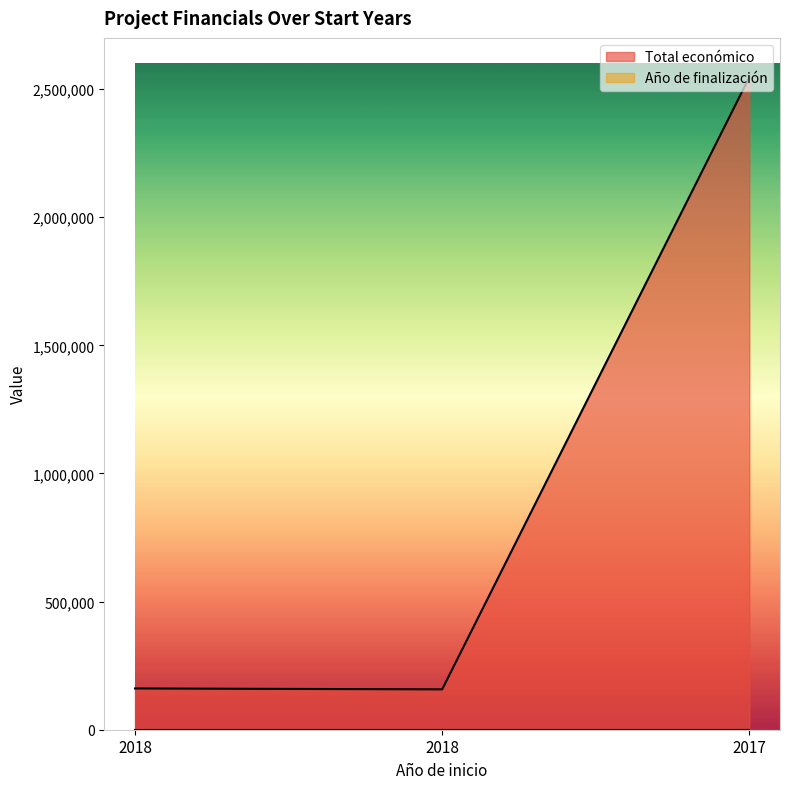

Reading left to right, what are all the values shown in this chart?

2018=161050	2018=157500	2017=2546283